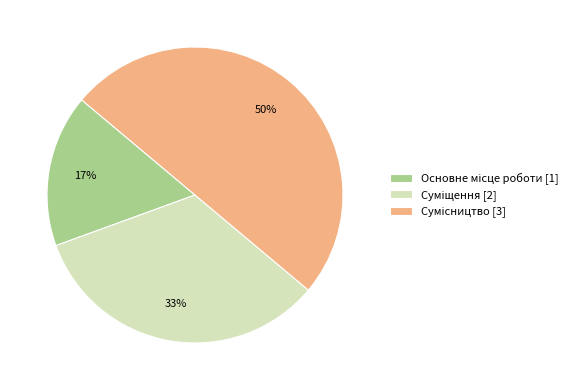

To the nearest percent, what is the difference between the largest and smallest slice percentages?

33%